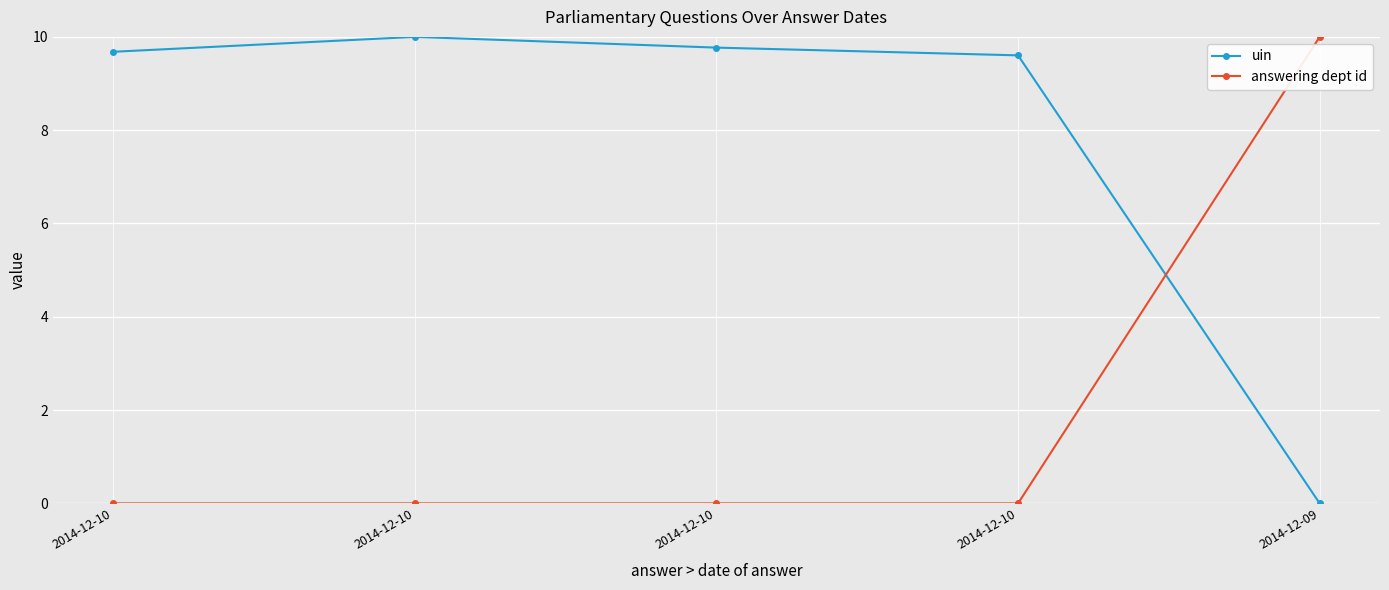

The uin series shows 3.1 at 2014-12-10. True or false?

False